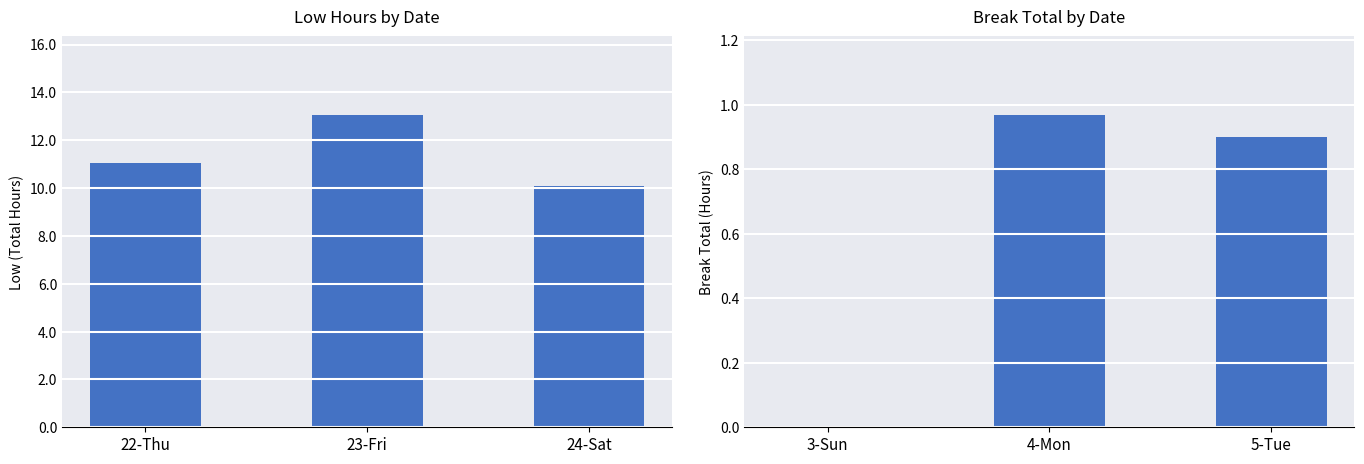

Which series changed the most between 22-Thu and 23-Fri?

Low (Total Hours)